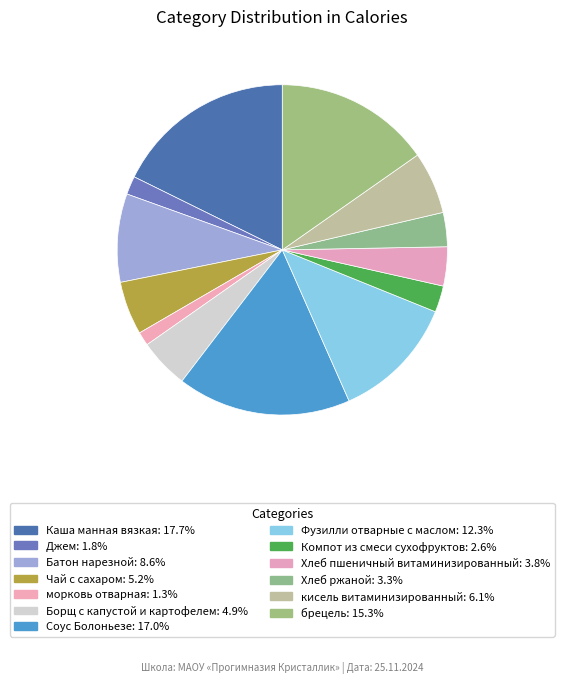

Is it true that Хлеб ржаной is 3% of the pie?

True